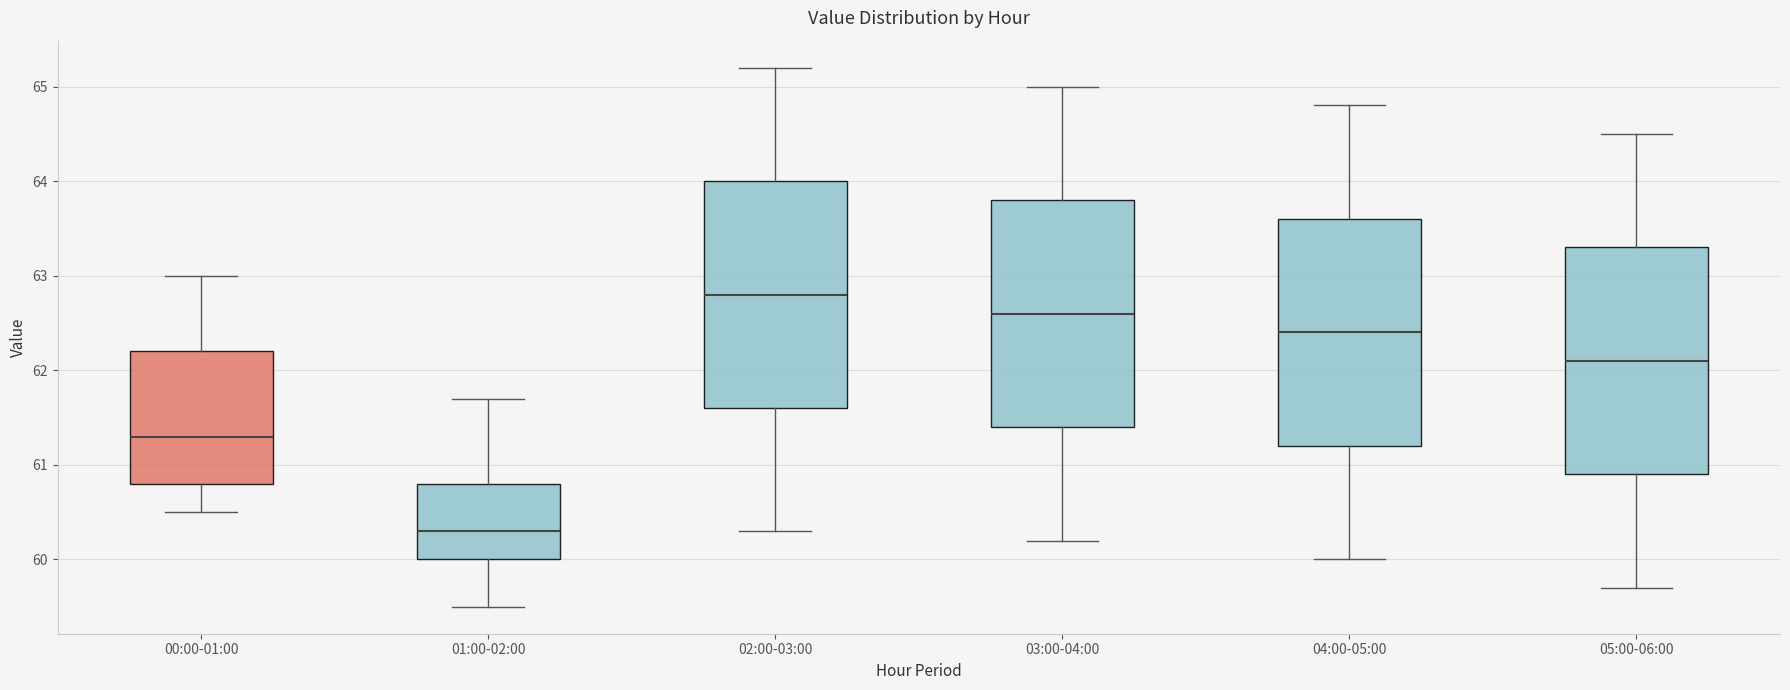

Reading left to right, transcribe this box plot: for each box, give where its median line is, the range the box spans, and where its two whiskers end, as read against the y-axis. The values are not printed on the chart, so give them approximately, as read against the axis.

00:00-01:00: median 61.3, box 60.8 to 62.2, whiskers 60.5 to 63.0
01:00-02:00: median 60.3, box 60.0 to 60.8, whiskers 59.5 to 61.7
02:00-03:00: median 62.8, box 61.6 to 64.0, whiskers 60.3 to 65.2
03:00-04:00: median 62.6, box 61.4 to 63.8, whiskers 60.2 to 65.0
04:00-05:00: median 62.4, box 61.2 to 63.6, whiskers 60.0 to 64.8
05:00-06:00: median 62.1, box 60.9 to 63.3, whiskers 59.7 to 64.5